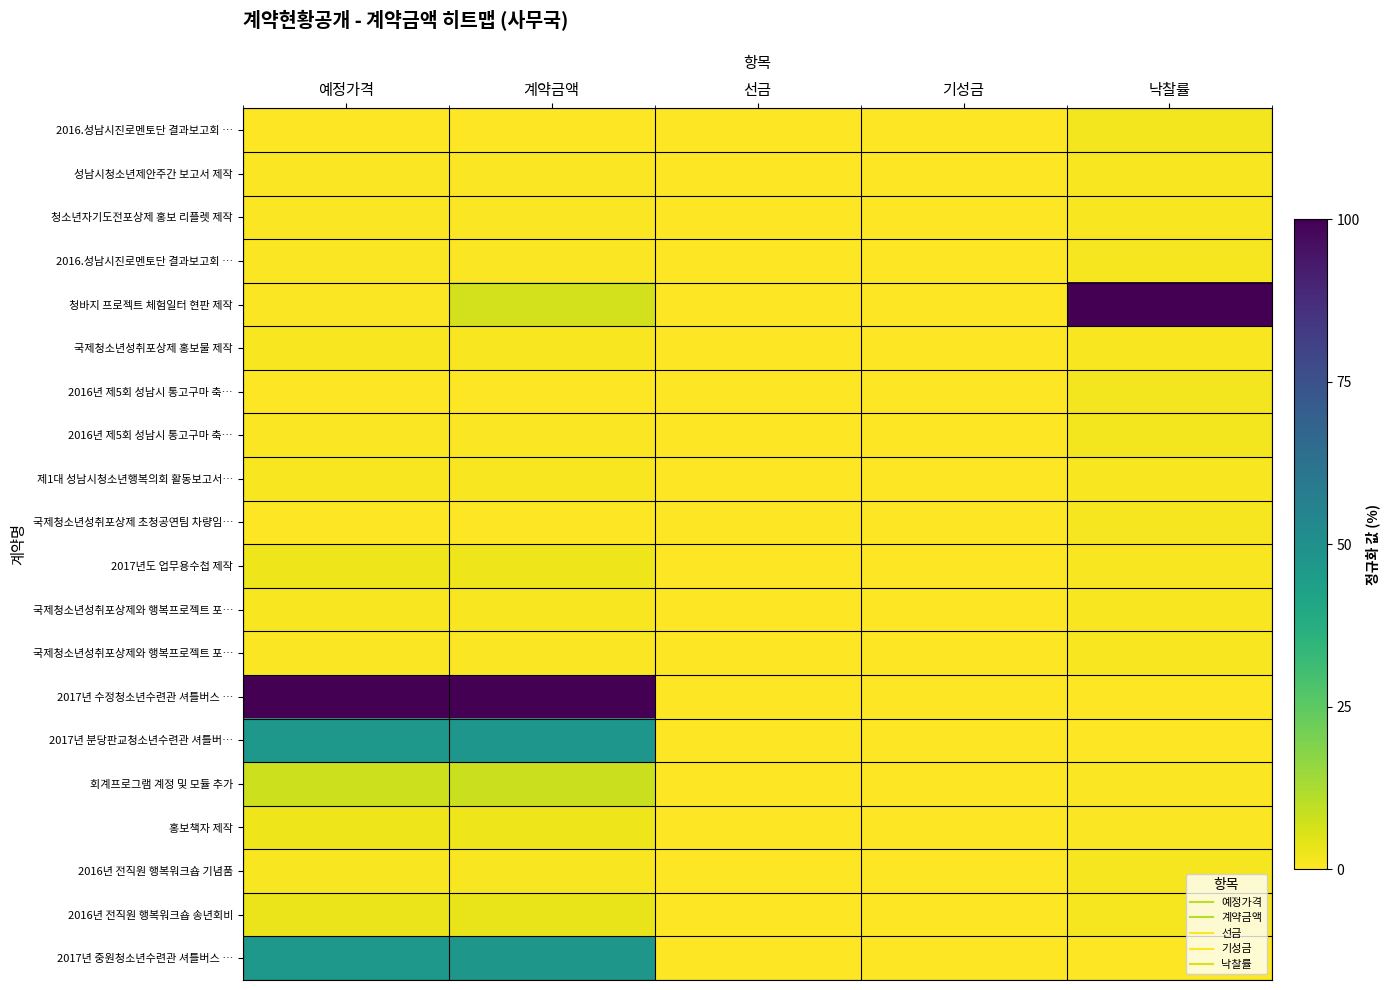

What is the maximum value shown in the chart?

100.0